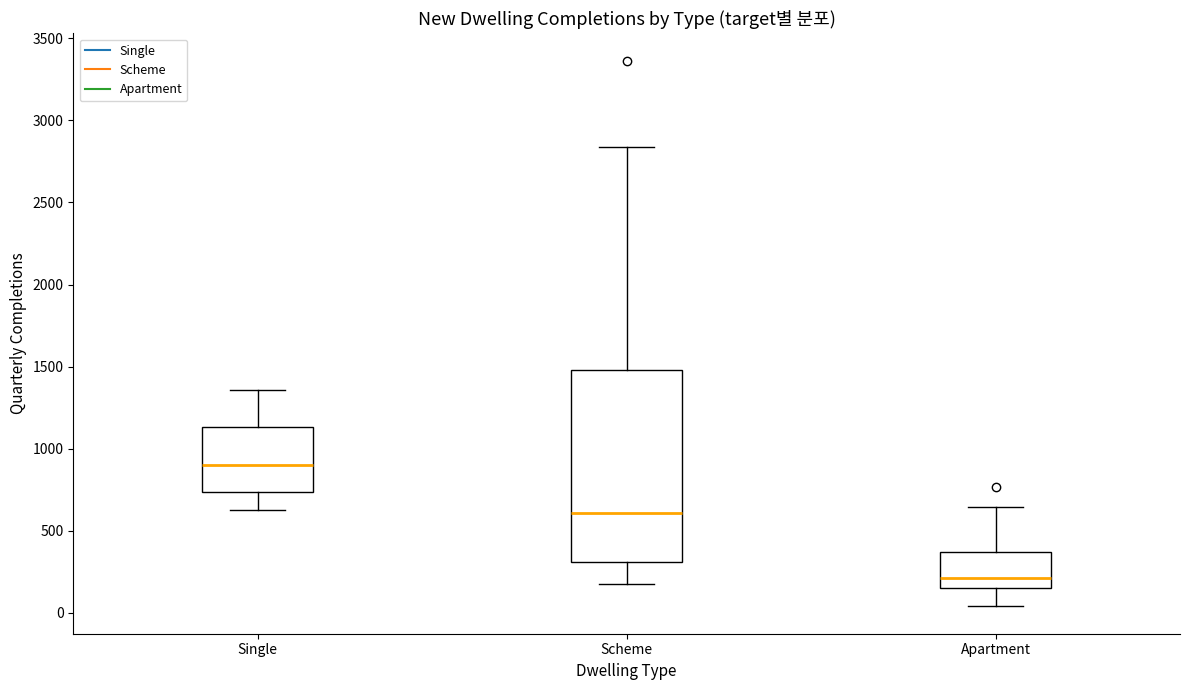

Reading left to right, read every box against the y-axis: the position of its median line, the range the box covers, and the ends of its whiskers. The values are not printed on the chart, so give them approximately, as read against the axis.

Single: median 900, box 750 to 1150, whiskers 650 to 1350
Scheme: median 600, box 300 to 1500, whiskers 150 to 2850
Apartment: median 200, box 150 to 350, whiskers 50 to 650